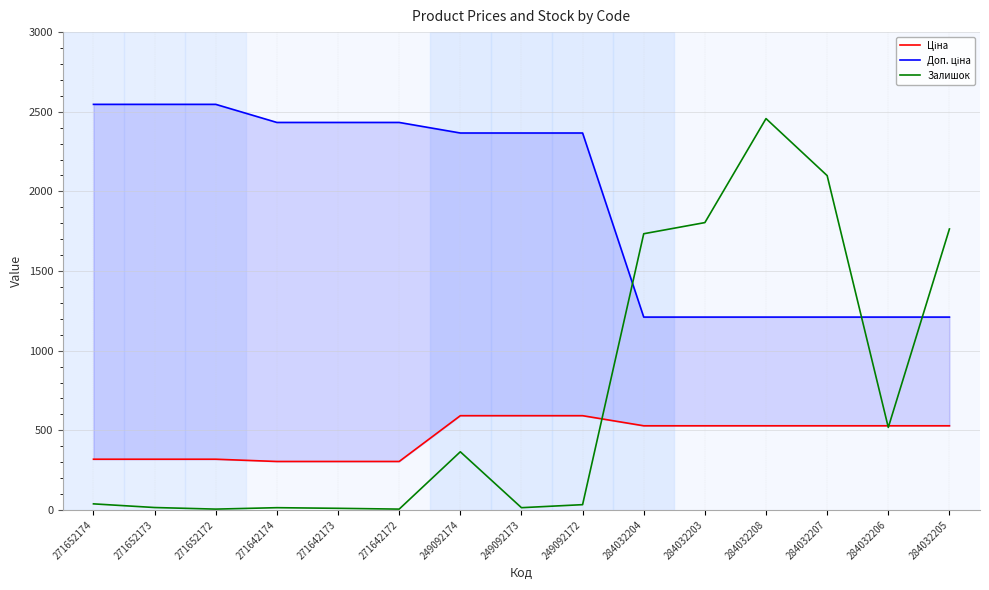

Which category has the lowest value in the Ціна series?

271642174